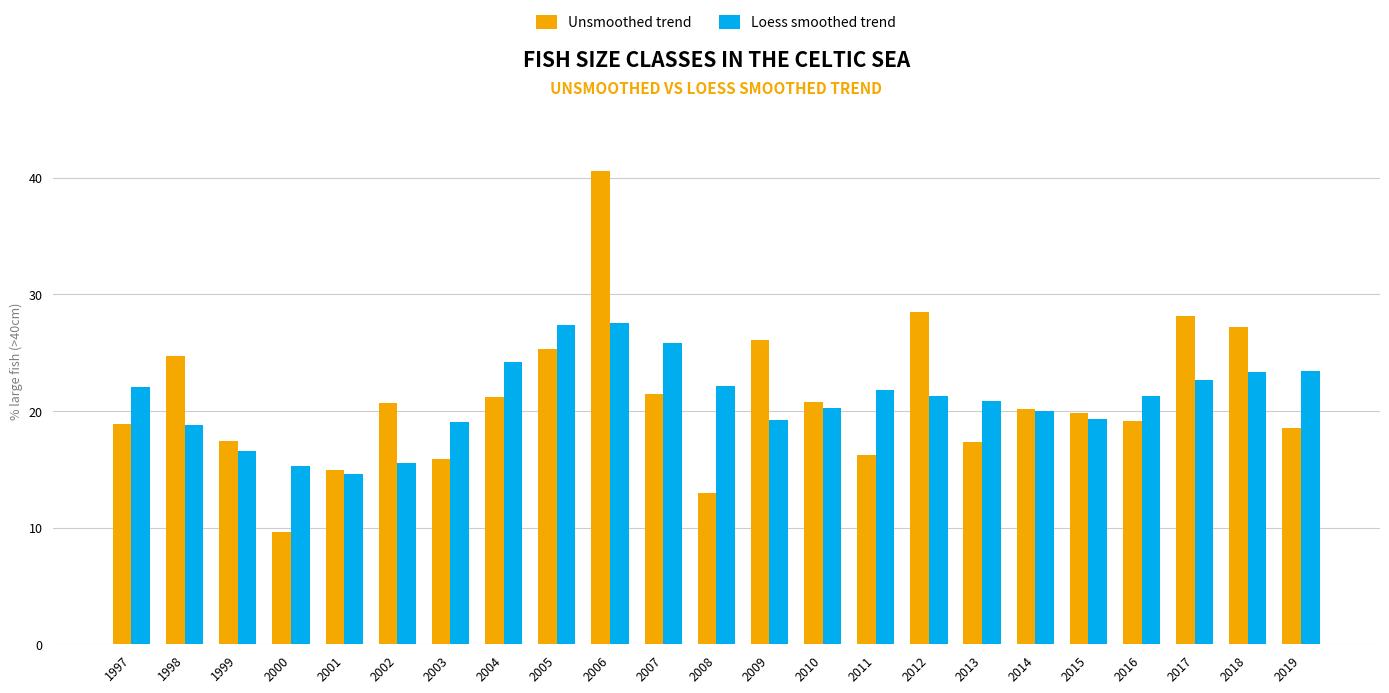

Which series has the widest spread of values?

Unsmoothed trend